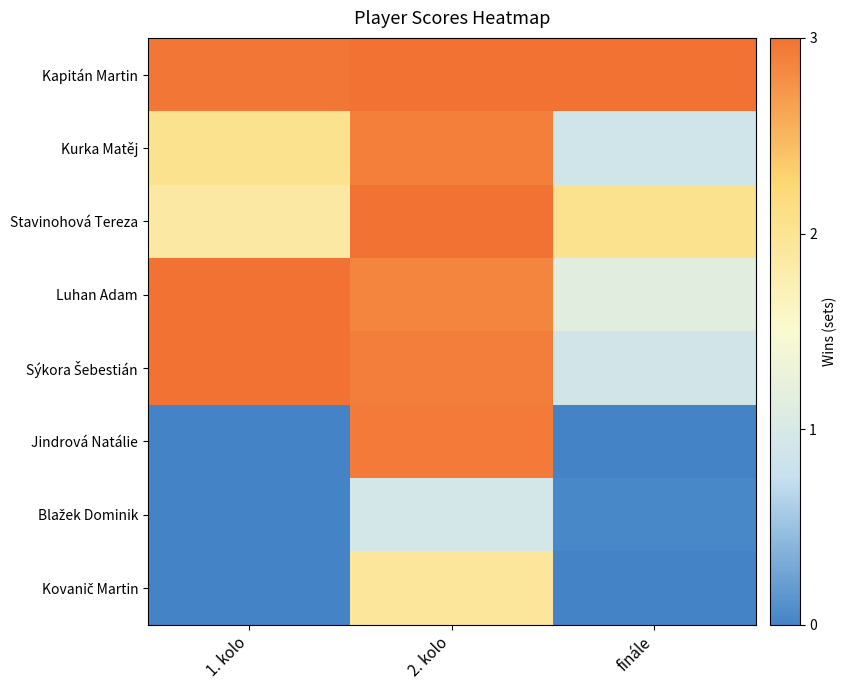

How many categories are shown in the chart?

3